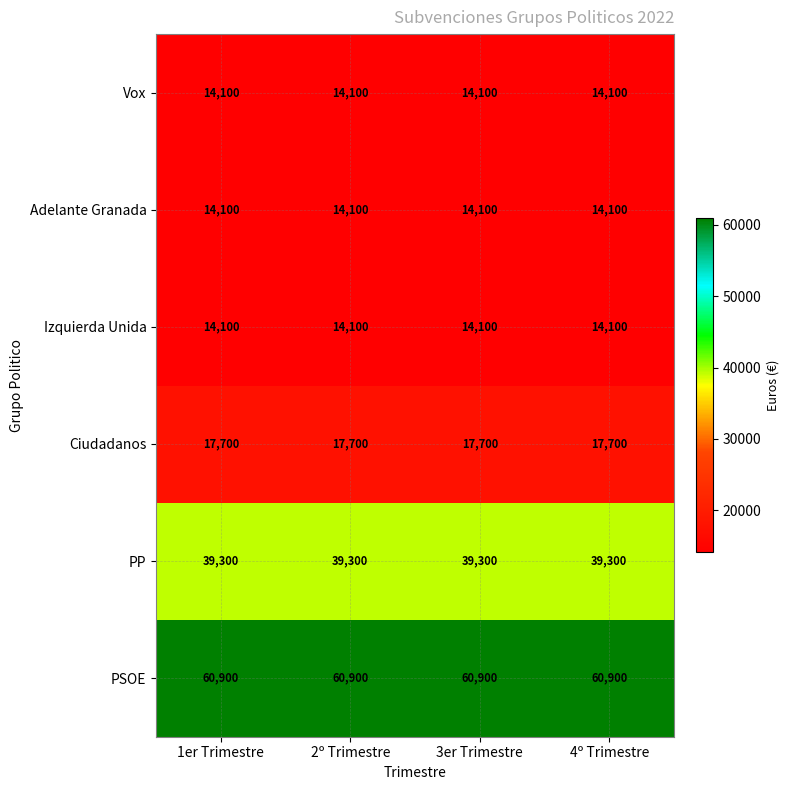

What is the sum of all Izquierda Unida values?

56400